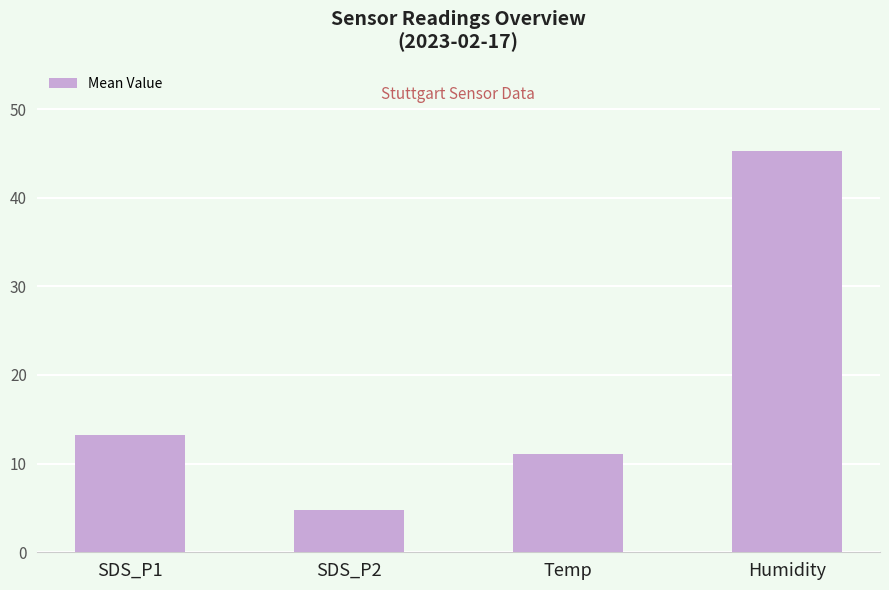

Reading left to right, extract all data points from this chart.

13.2	4.8	11.1	45.3